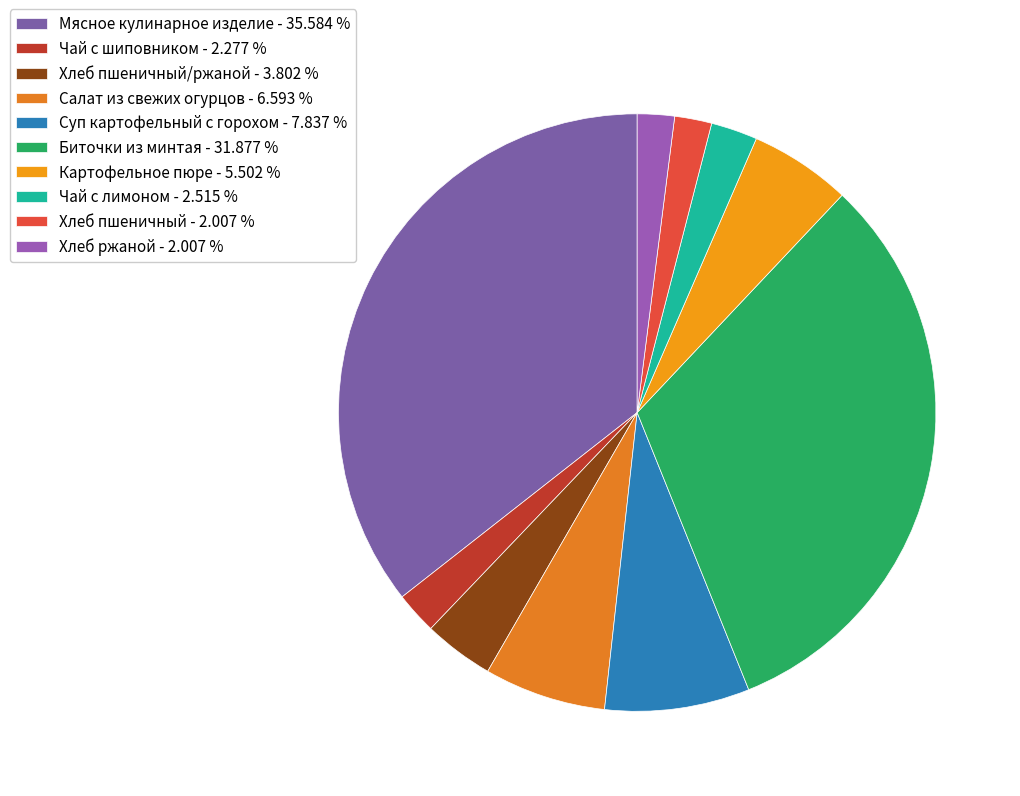

What is the largest slice in the pie chart?

Мясное кулинарное изделие - 35.584 %